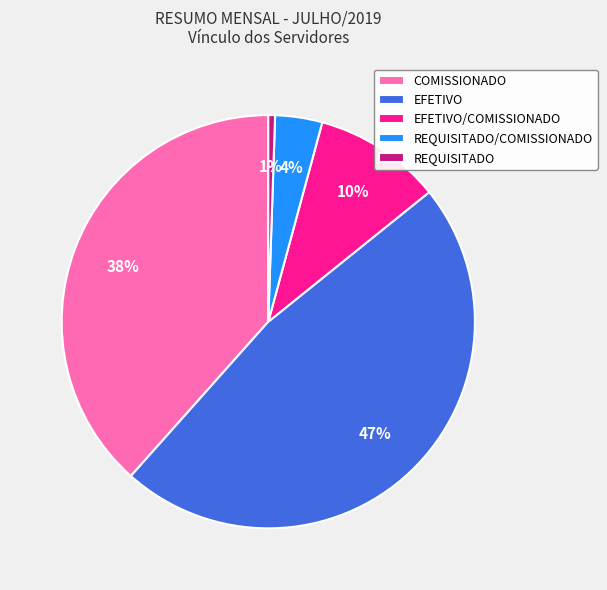

Is there a majority slice in this chart?

No